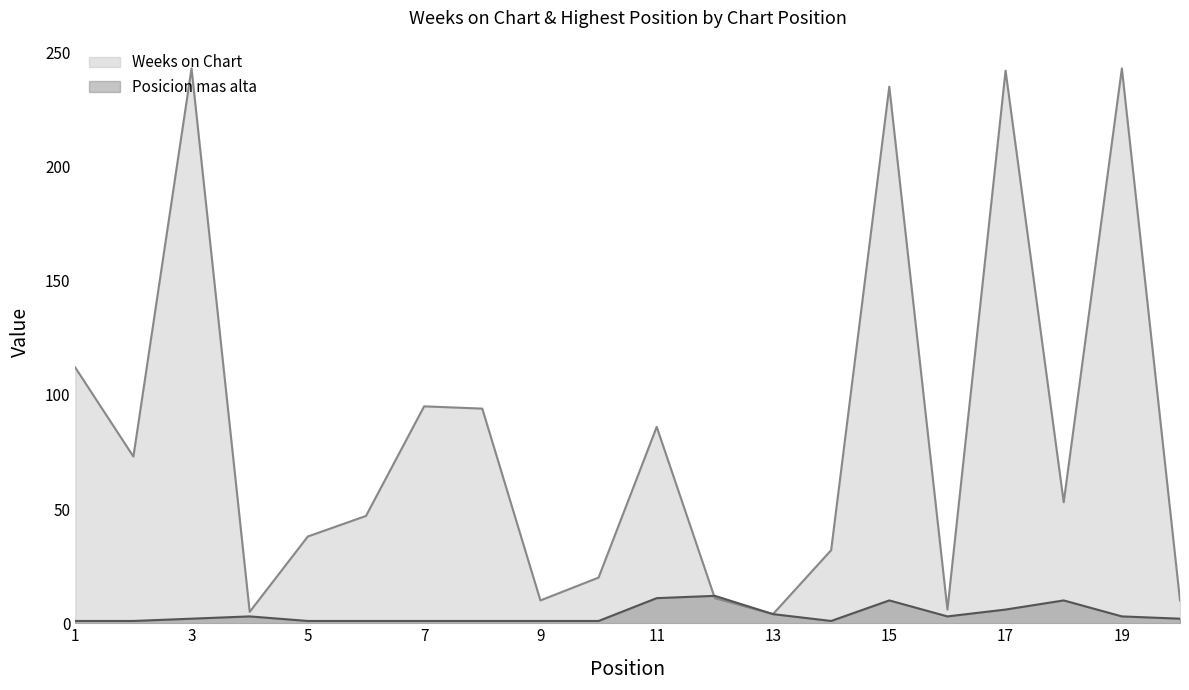

At which label does Posicion mas alta reach its peak?

12